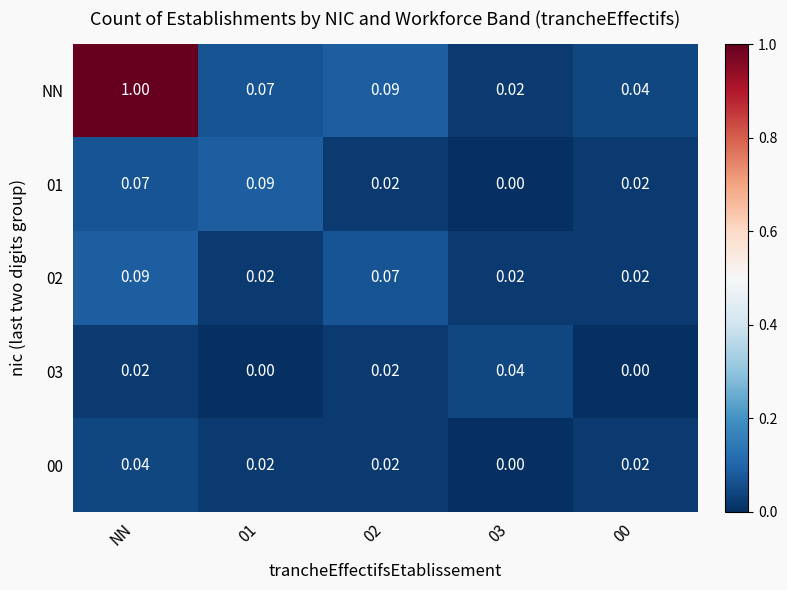

Is the value of 02 at 02 greater than the value of 01 at 03?

Yes